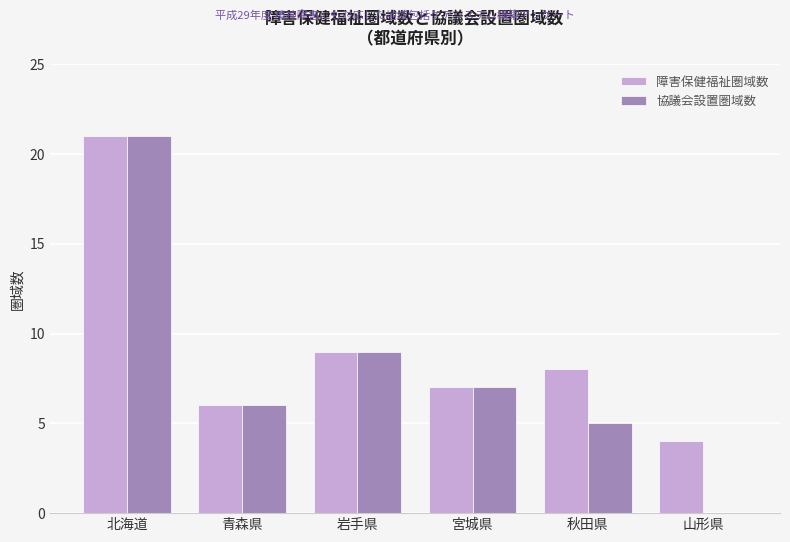

Which series has the largest range (max minus min)?

協議会設置圏域数